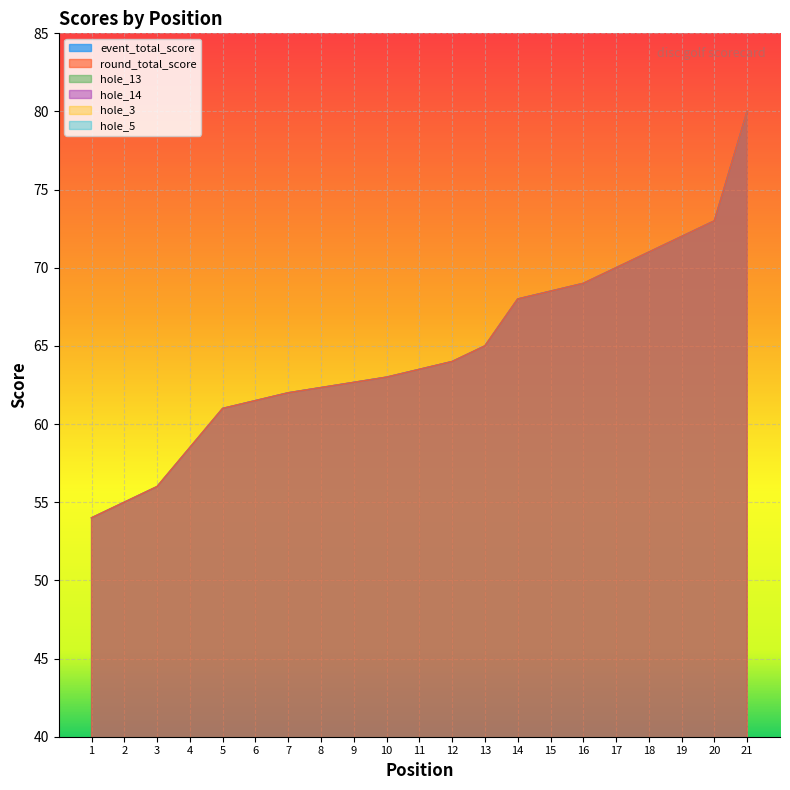

True or false: round_total_score and hole_5 cross at least once.

False